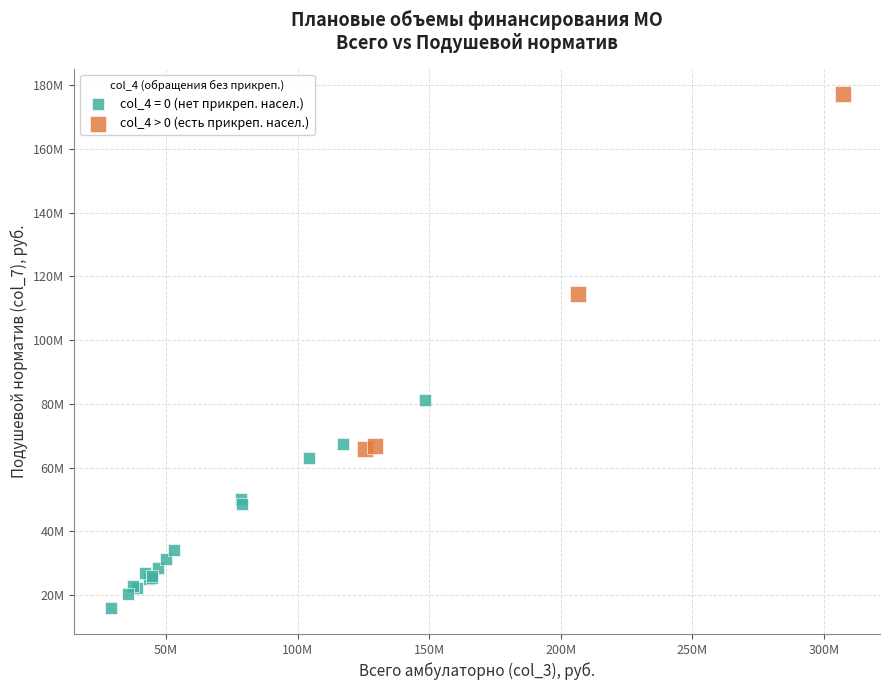

What are all the series names shown in the legend?

col_4 = 0 (нет прикреп. насел.), col_4 > 0 (есть прикреп. насел.)